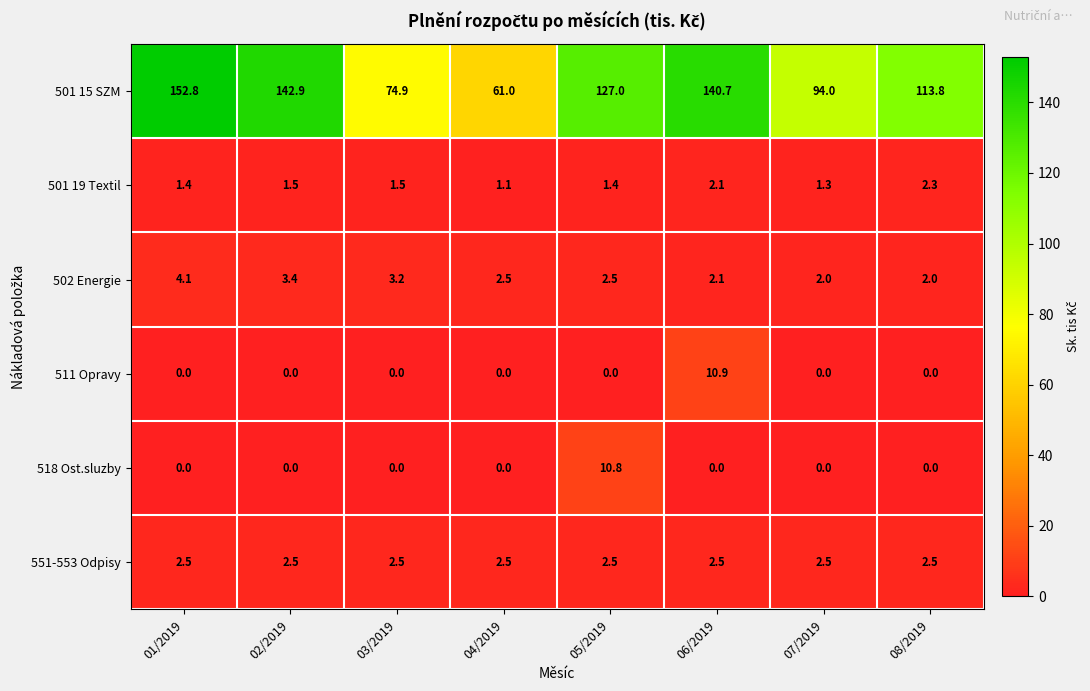

At how many categories does at least one series exceed 49?

8